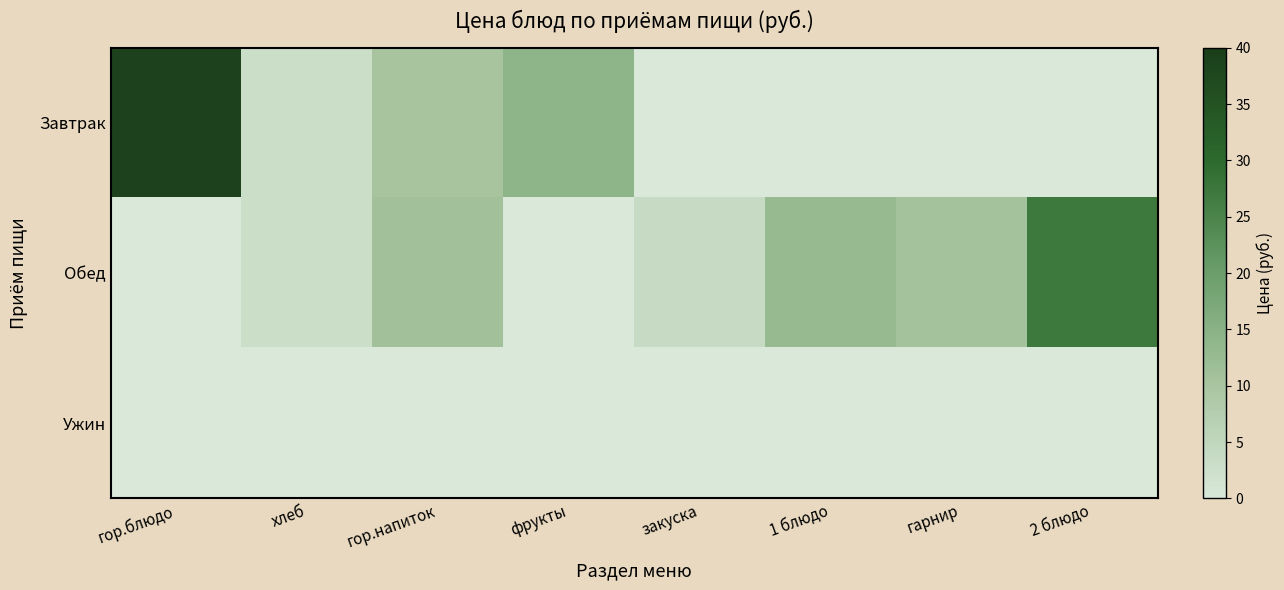

What is the total value across all series at фрукты?

14.2